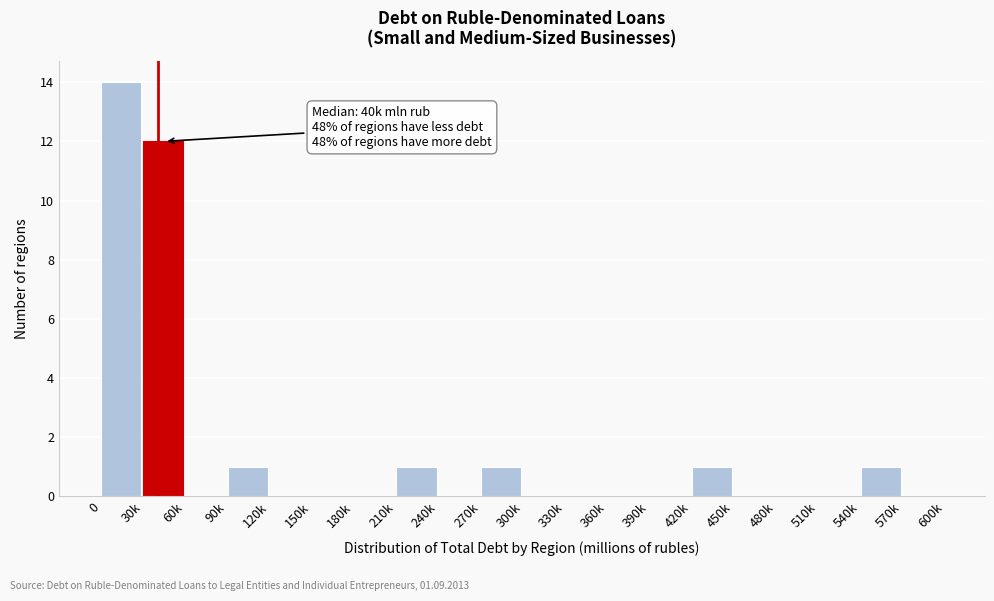

Reading left to right, extract all data points from this chart.

0=14	30k=12	60k=0	90k=1	120k=0	150k=0	180k=0	210k=1	240k=0	270k=1	300k=0	330k=0	360k=0	390k=0	420k=1	450k=0	480k=0	510k=0	540k=1	570k=0